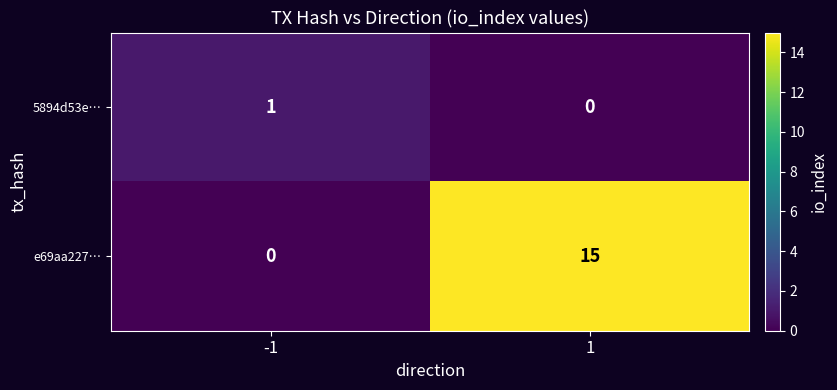

Count the number of categories in the chart.

2